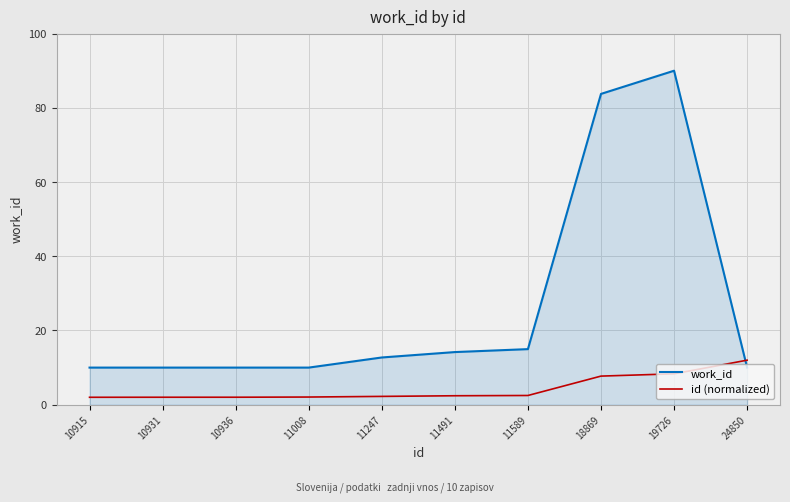

The value of work_id at 10915 is 14.0. True or false?

False